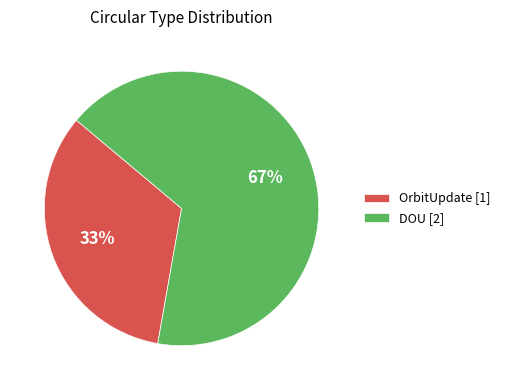

Which slice represents more than half of the pie?

DOU